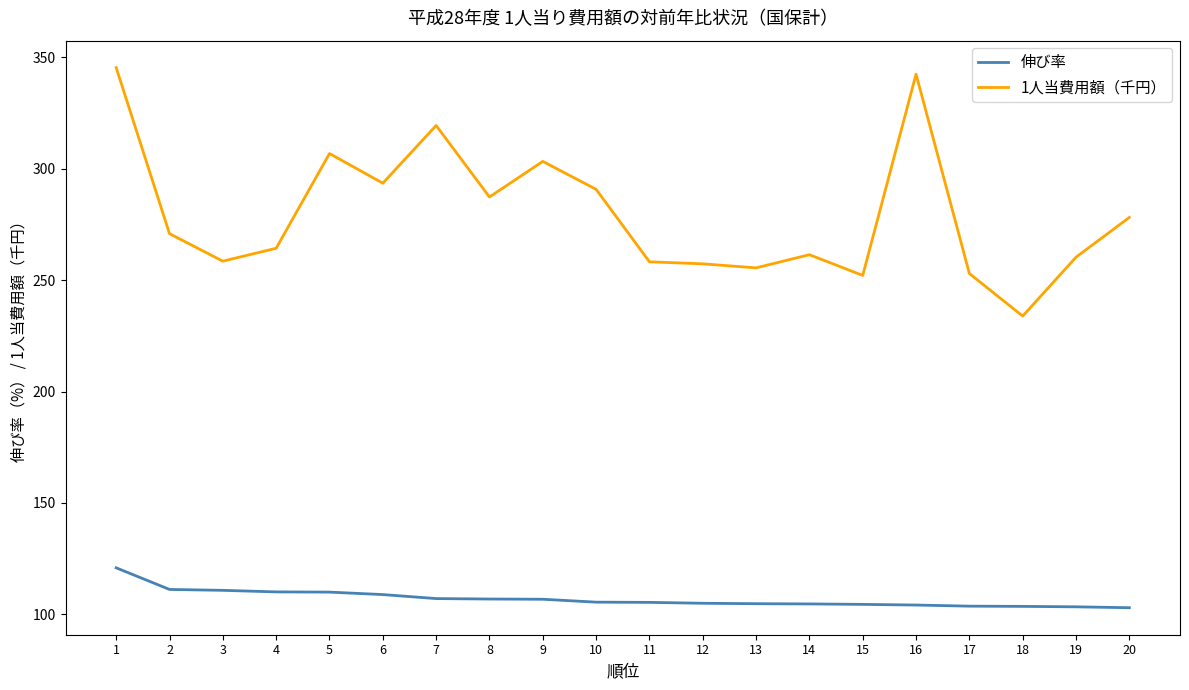

How many lines are shown in the chart?

2